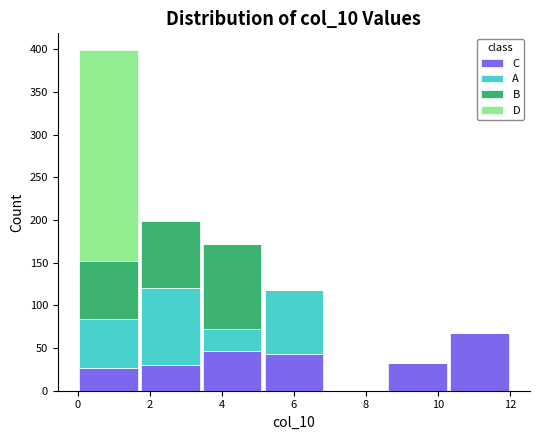

Reading left to right, list every stacked bar in this chart as the range it spans on the x-axis followed by its total height. Neither the bar edges nor the heights are printed on the chart, so give them approximately, as read against the axes.

0.0 to 1.8: 400
1.8 to 3.4: 200
3.4 to 5.2: 170
5.2 to 6.8: 120
6.8 to 8.6: 0
8.6 to 10.2: 30
10.2 to 12.0: 70